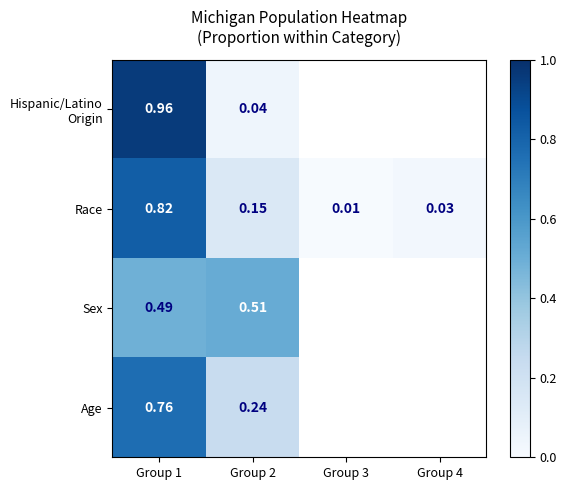

How many categories are shown in the chart?

4